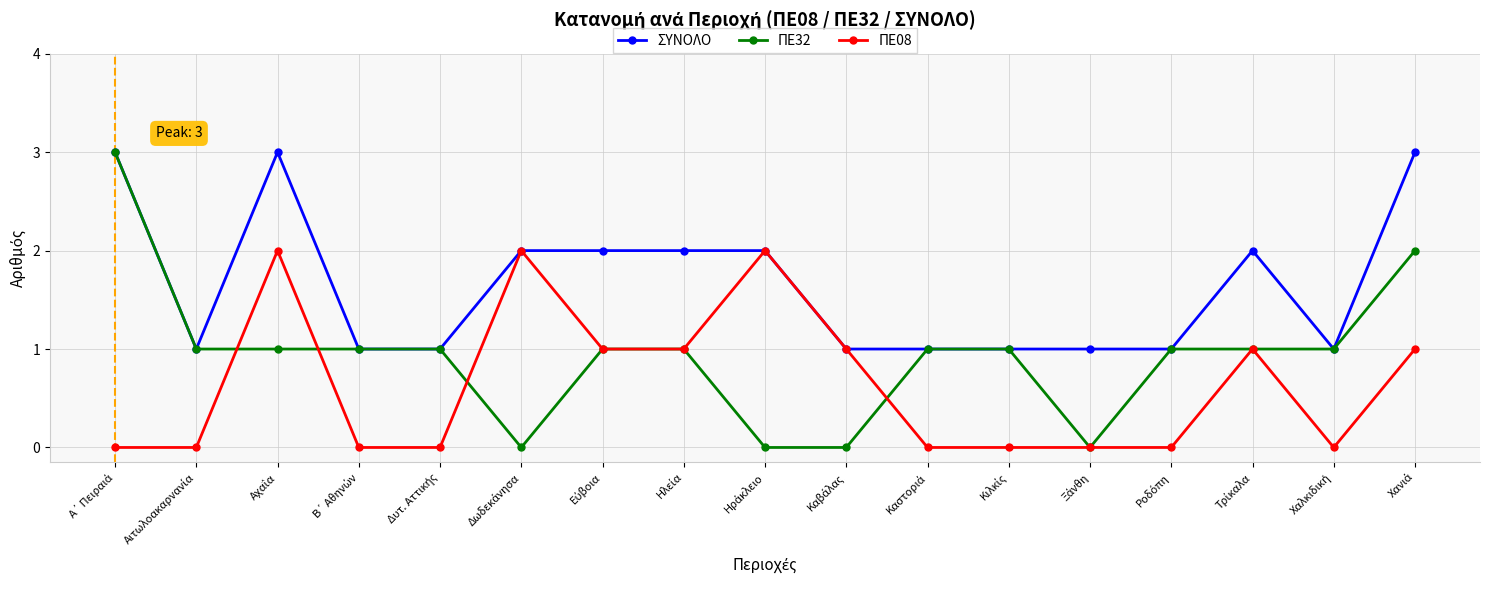

True or false: ΠΕ08 has more than 2 points higher than both neighbors.

True